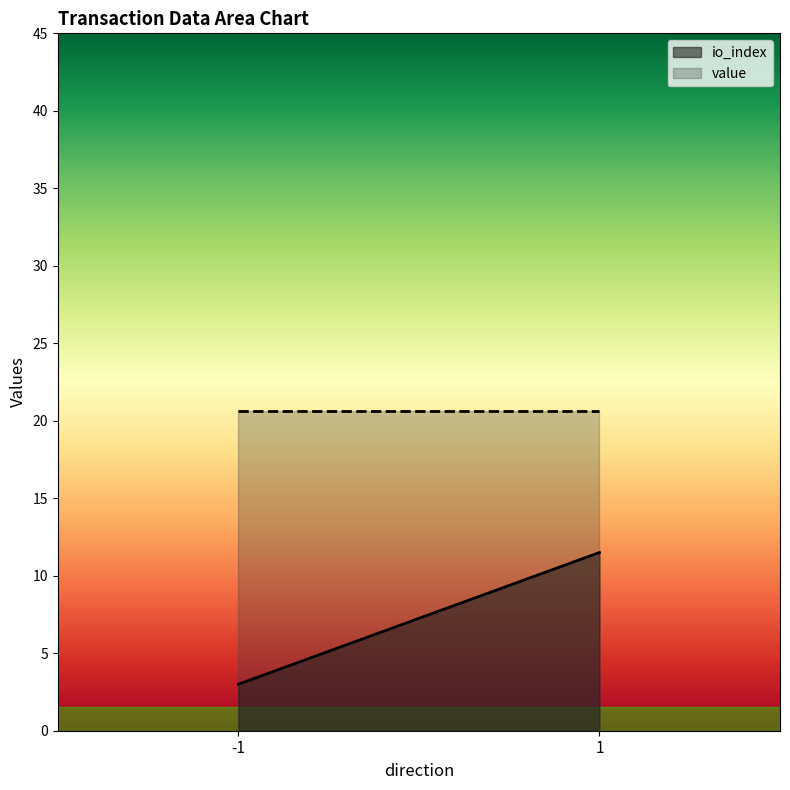

Reading left to right, what are all the values shown in this chart?

io_index: 3.0	11.5
value: 20.6	20.6